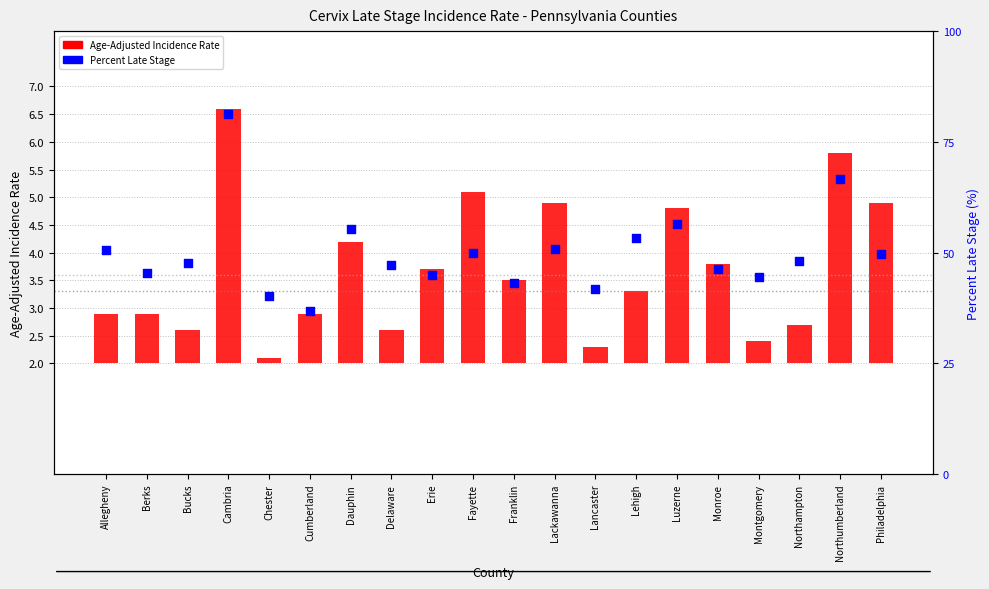

At how many categories does at least one series exceed 75?

1